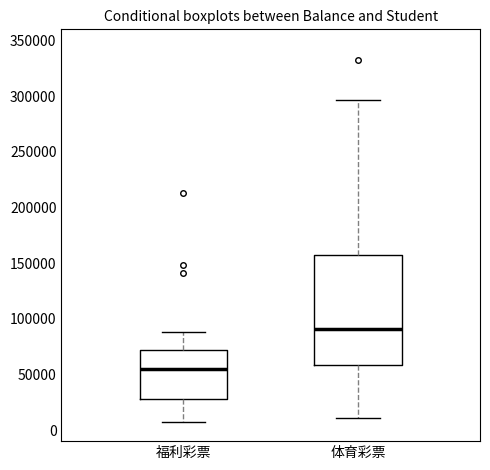

Comparing the boxes themselves (not the whiskers), which one is the tallest?

体育彩票